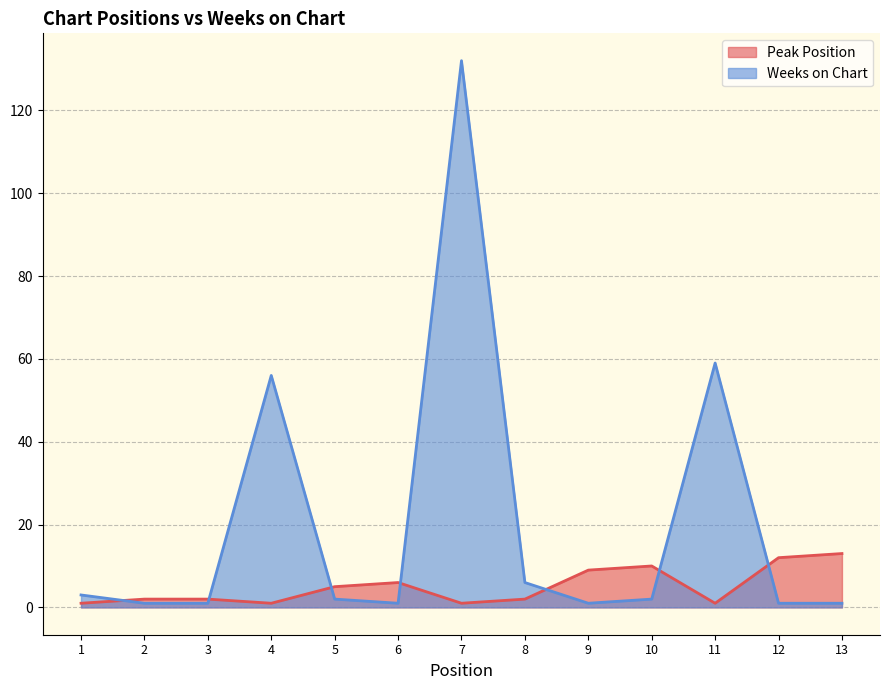

At 8, list the series in order from smallest to largest.

Peak Position, Weeks on Chart